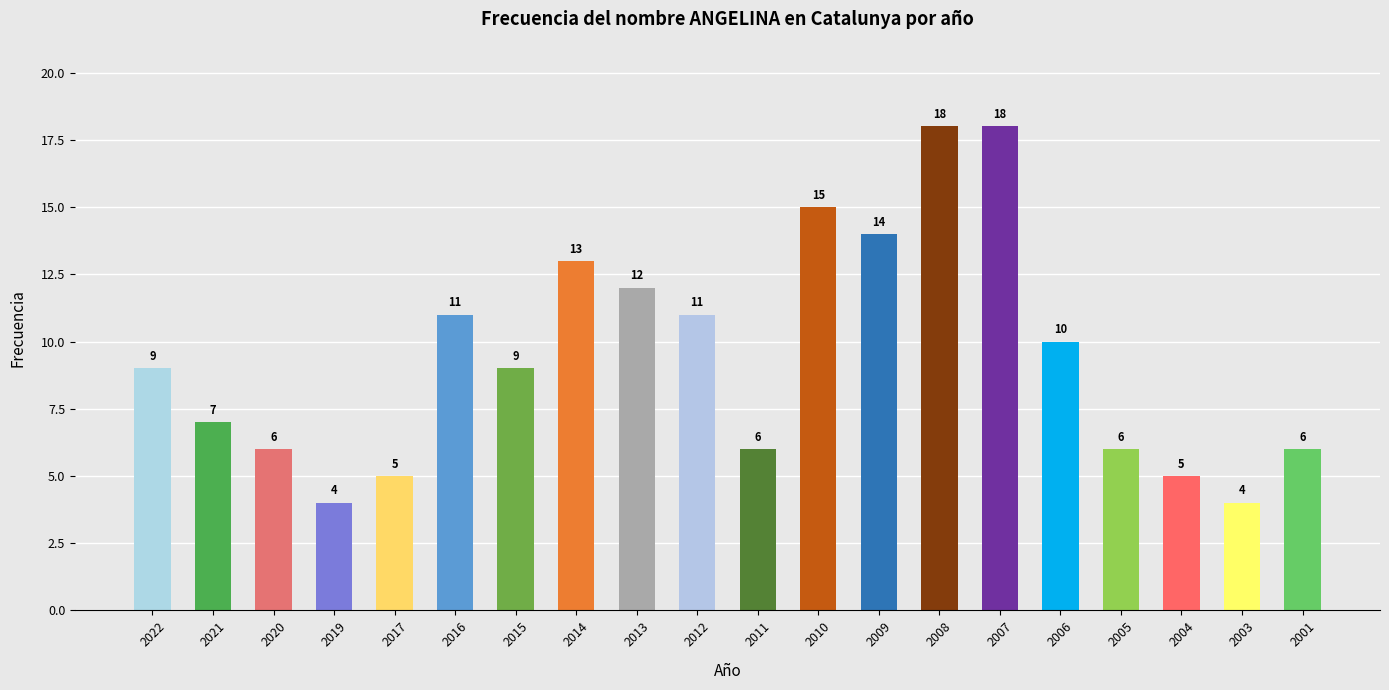

What is the greatest value displayed?

18